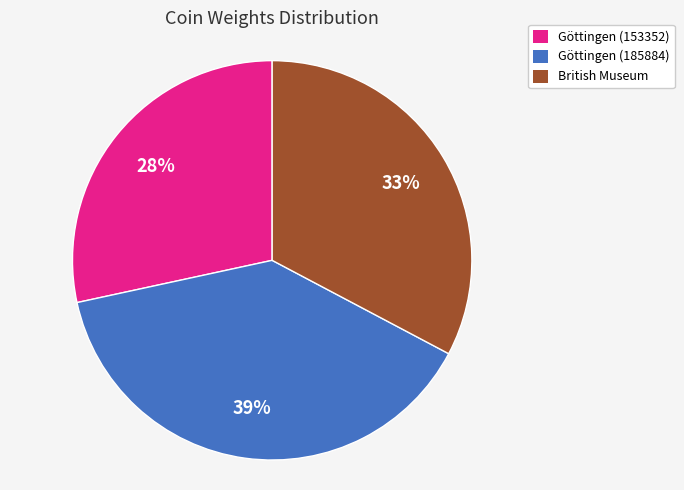

How many slices are in this pie chart?

3